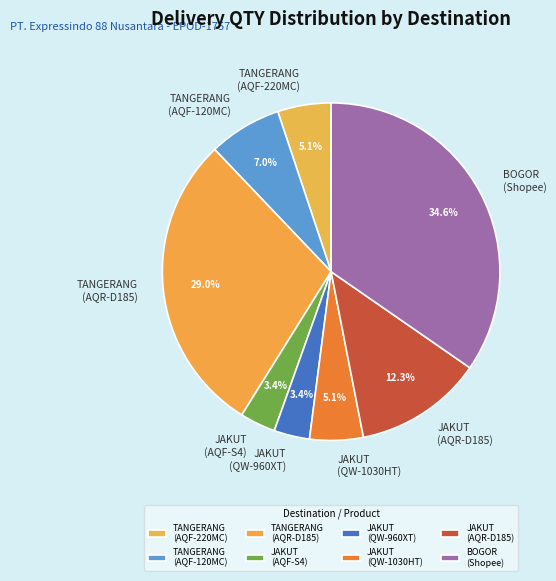

Count the number of slices in the pie.

8